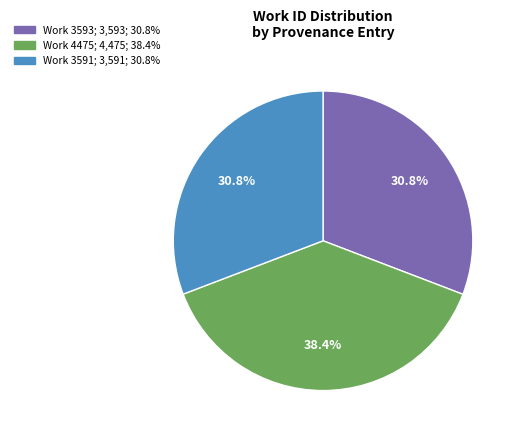

What is the largest slice in the pie chart?

Work 4475